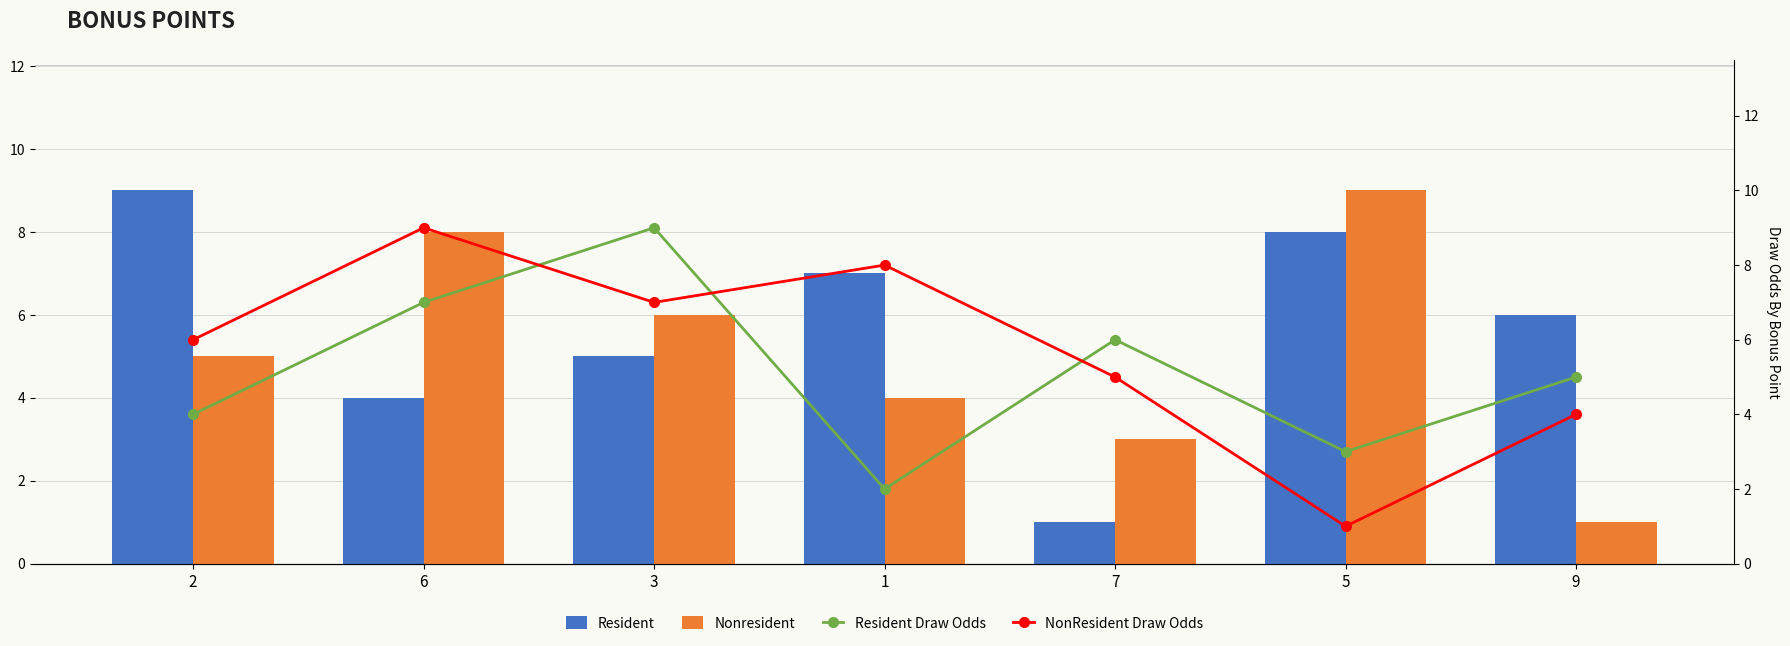

Is the value of Nonresident at 5 greater than the value of NonResident Draw Odds at 6?

No